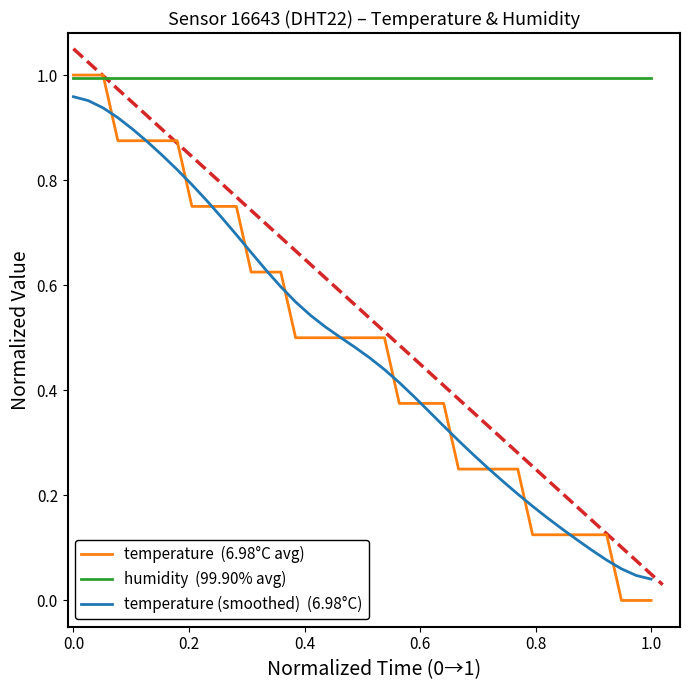

The temperature (smoothed)  (6.98°C) series shows 0.2 at 22. True or false?

False